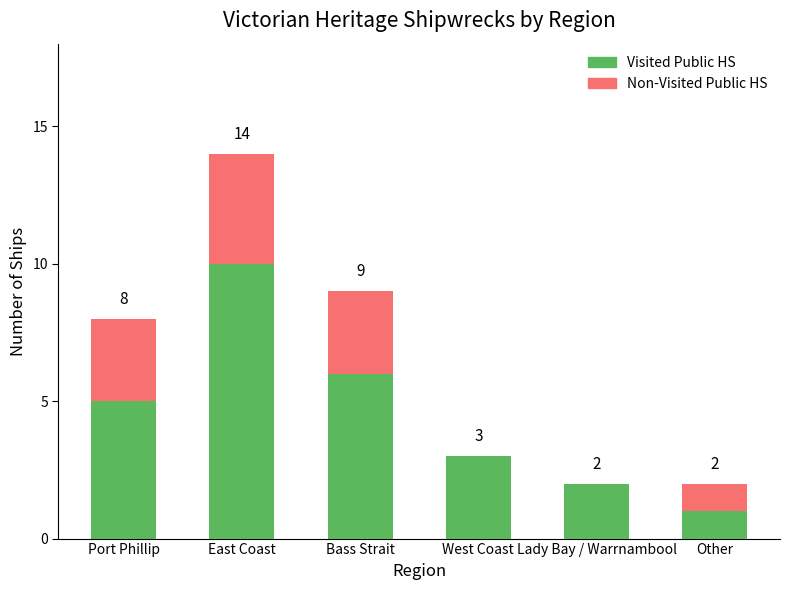

What value does the Visited Public HS series have at Bass Strait?

6